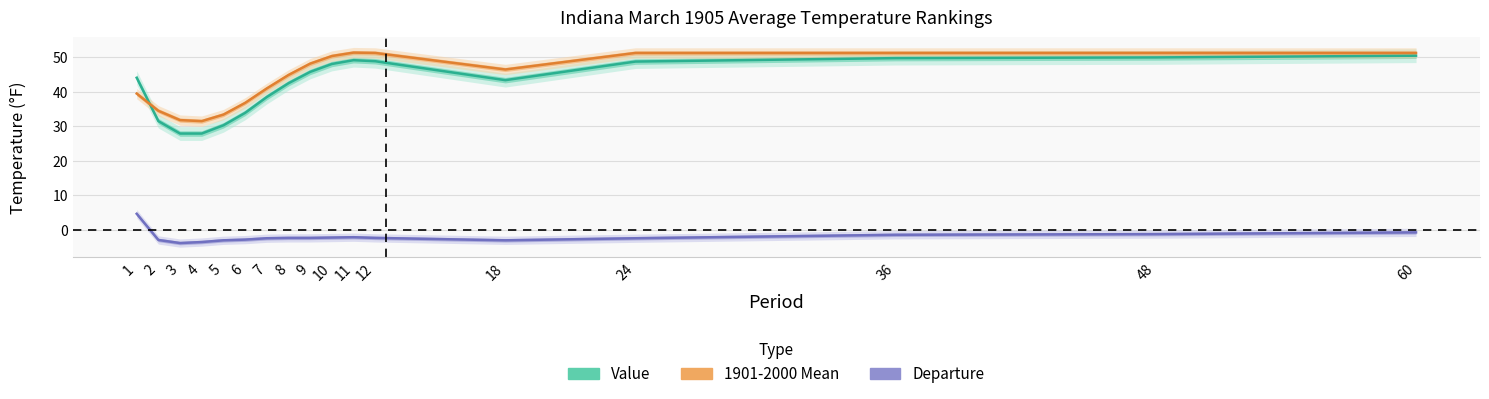

The 1901-2000 Mean series shows 16.0 at 36. True or false?

False